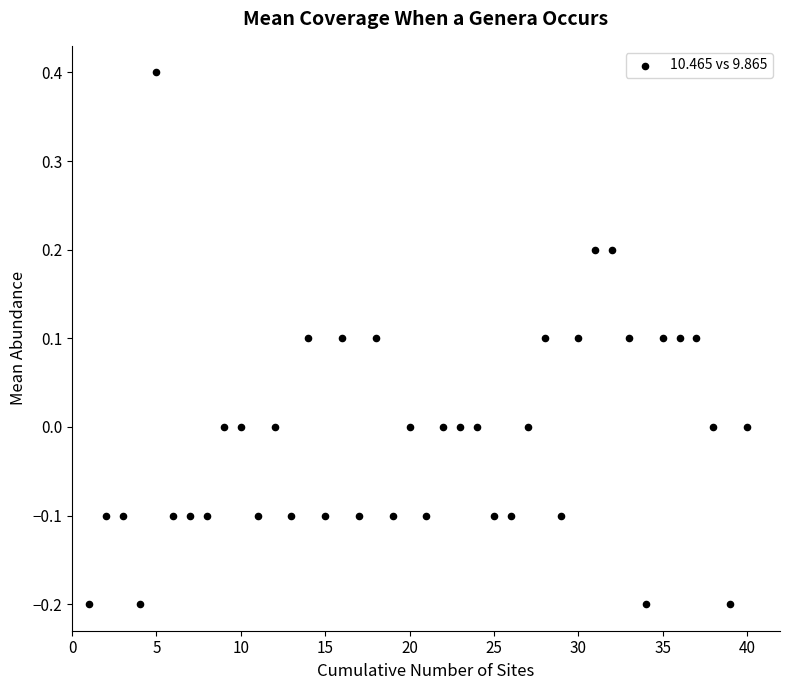

What is the range of X values (max minus min)?

39.0